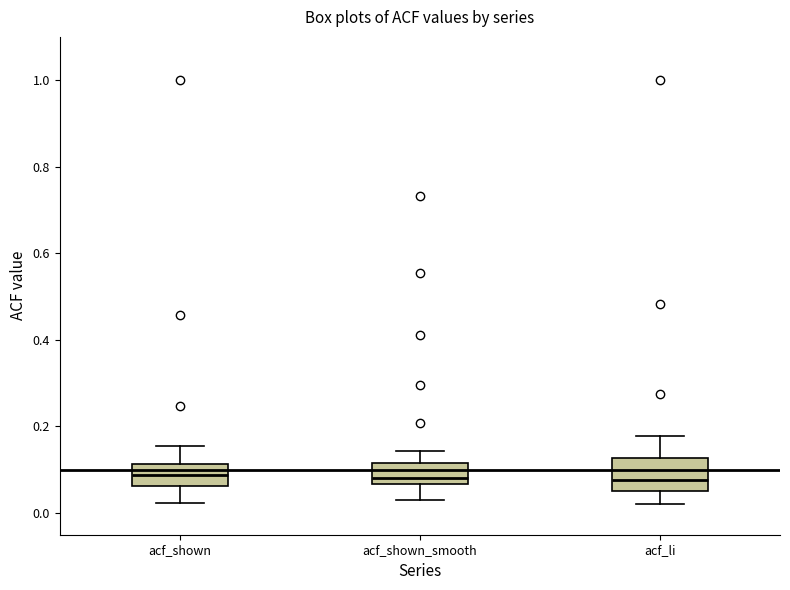

Reading left to right, read every box against the y-axis: the position of its median line, the range the box covers, and the ends of its whiskers. The values are not printed on the chart, so give them approximately, as read against the axis.

acf_shown: median 0.08, box 0.06 to 0.12, whiskers 0.02 to 0.16
acf_shown_smooth: median 0.08, box 0.06 to 0.12, whiskers 0.04 to 0.14
acf_li: median 0.08, box 0.06 to 0.12, whiskers 0.02 to 0.18